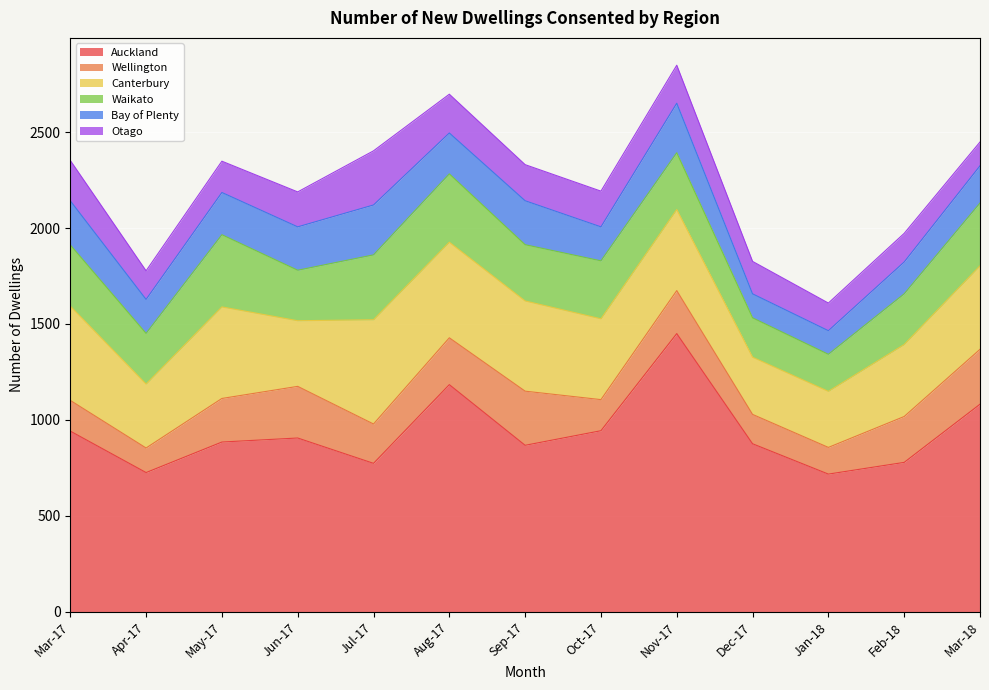

In Auckland, how many points are lower than both neighbors (excluding endpoints)?

4